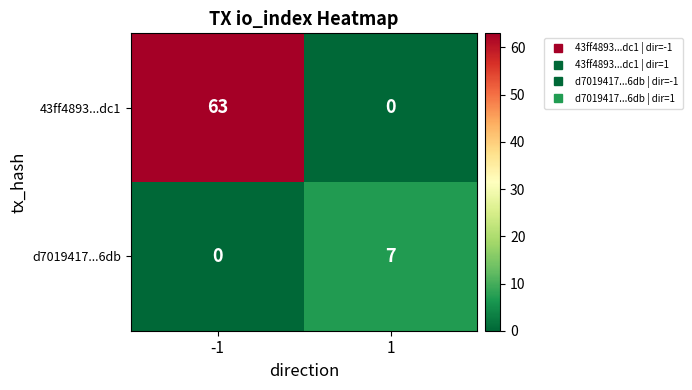

What is the spread (max minus min) of values at 1?

7